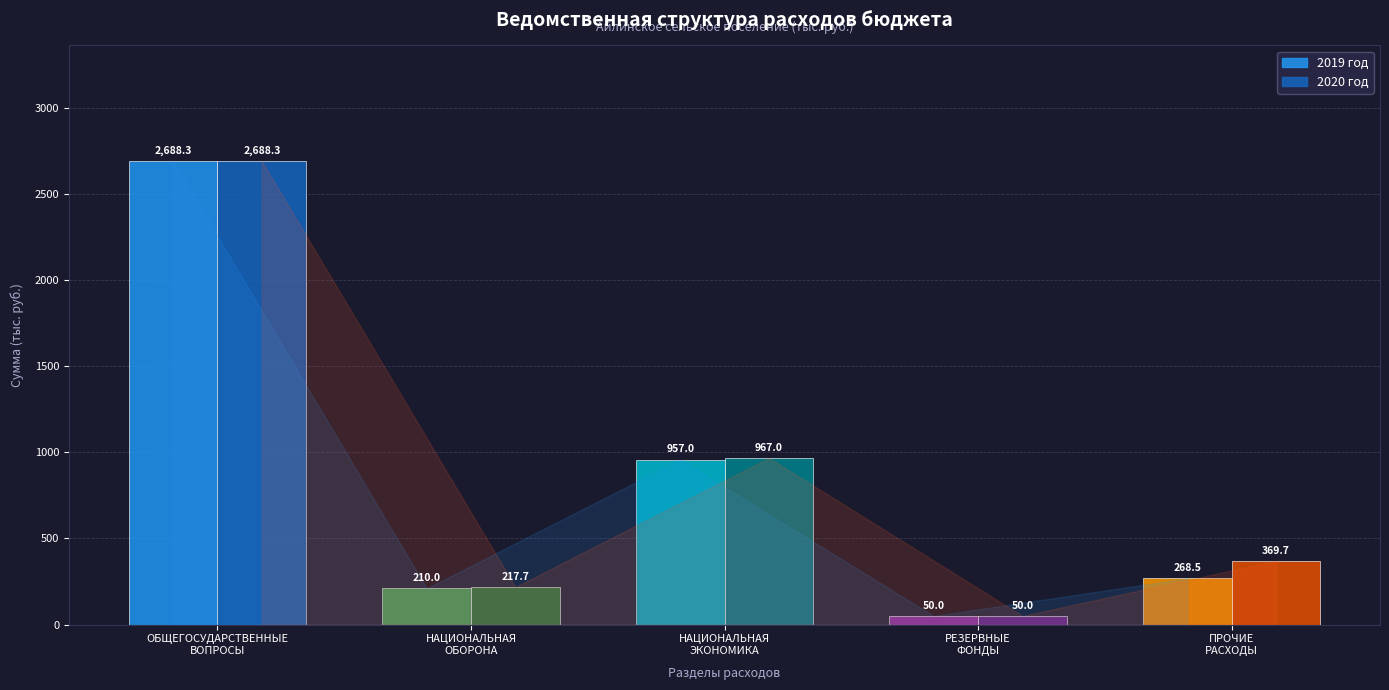

Which has a higher value, ОБЩЕГОСУДАРСТВЕННЫЕ
ВОПРОСЫ or НАЦИОНАЛЬНАЯ
ЭКОНОМИКА?

ОБЩЕГОСУДАРСТВЕННЫЕ
ВОПРОСЫ